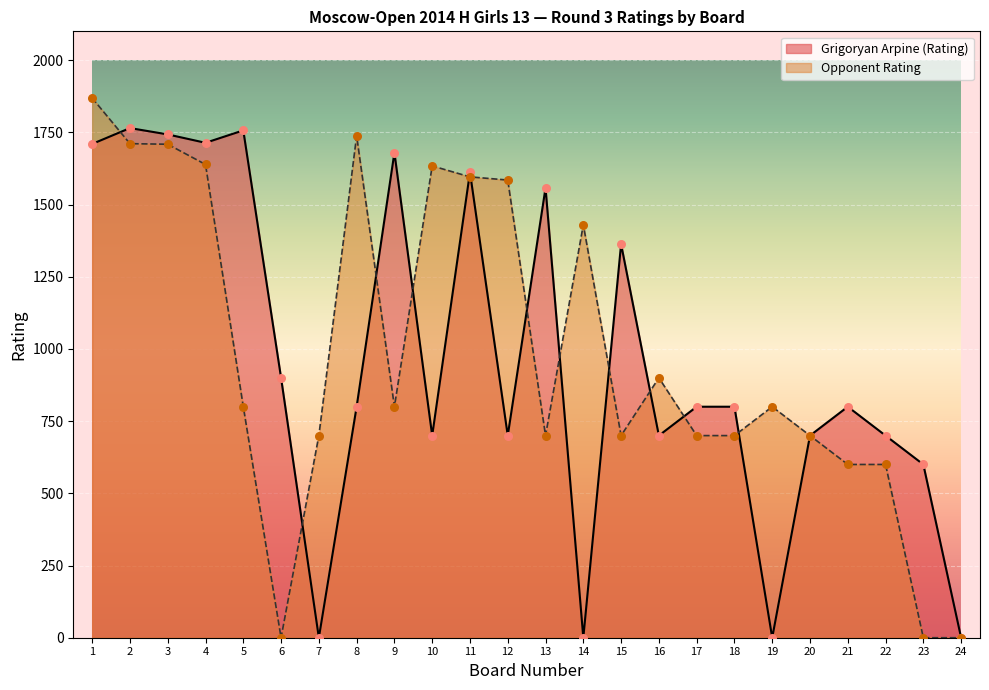

At how many categories does at least one series exceed 958?

13